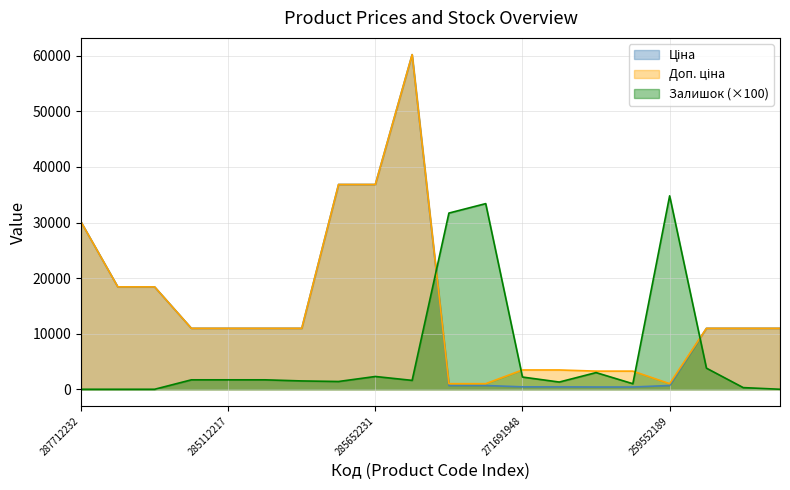

Which series ends up on top after the final intersection of Доп. ціна and Залишок?

Доп. ціна